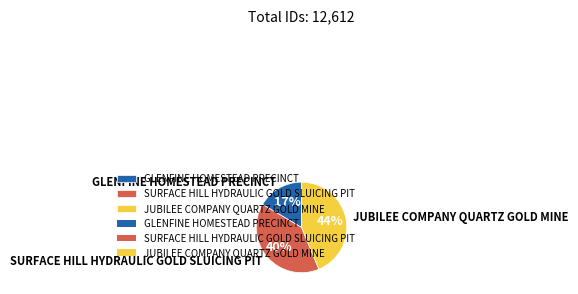

Combined, do GLENFINE HOMESTEAD PRECINCT and SURFACE HILL HYDRAULIC GOLD SLUICING PIT account for over 50%?

Yes